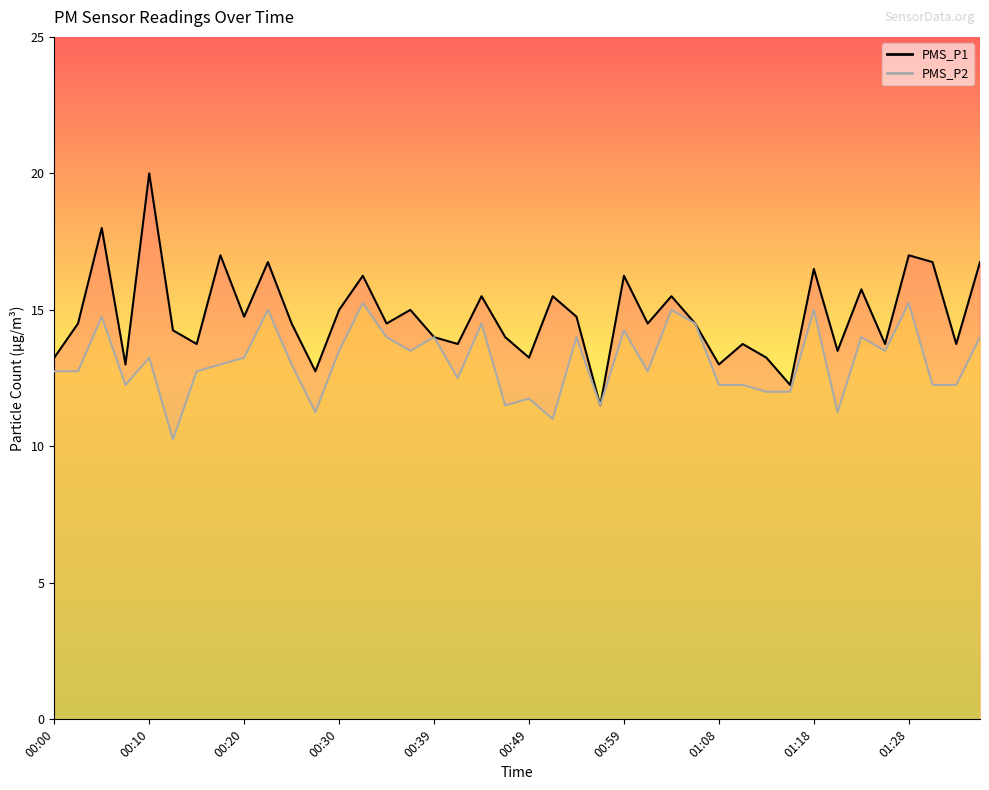

List the series in order of their peak value, highest first.

PMS_P1, PMS_P2